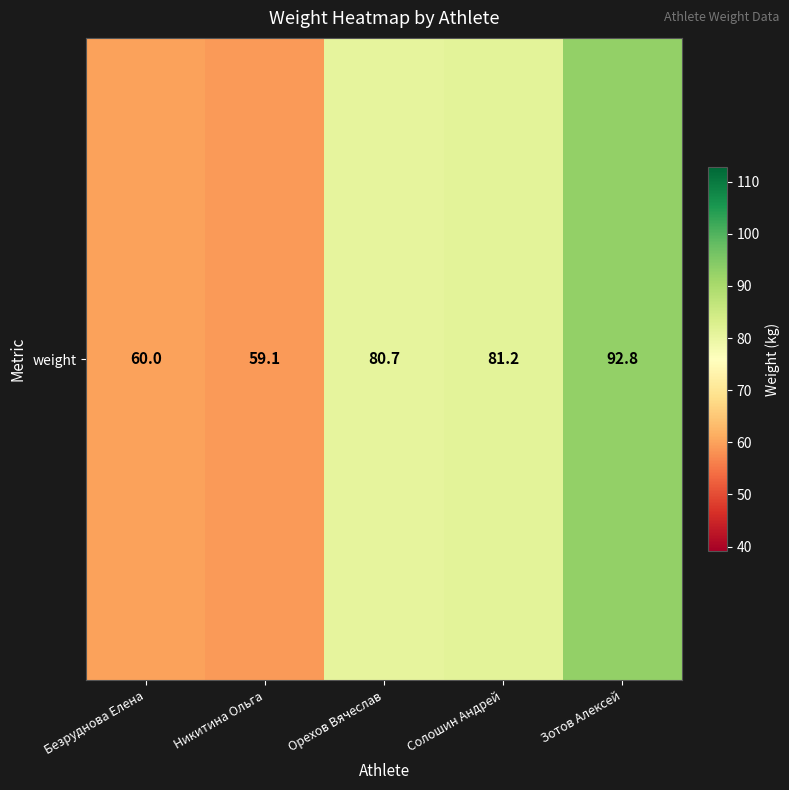

What is the ratio of the value at Никитина Ольга to the value at Орехов Вячеслав?

0.7